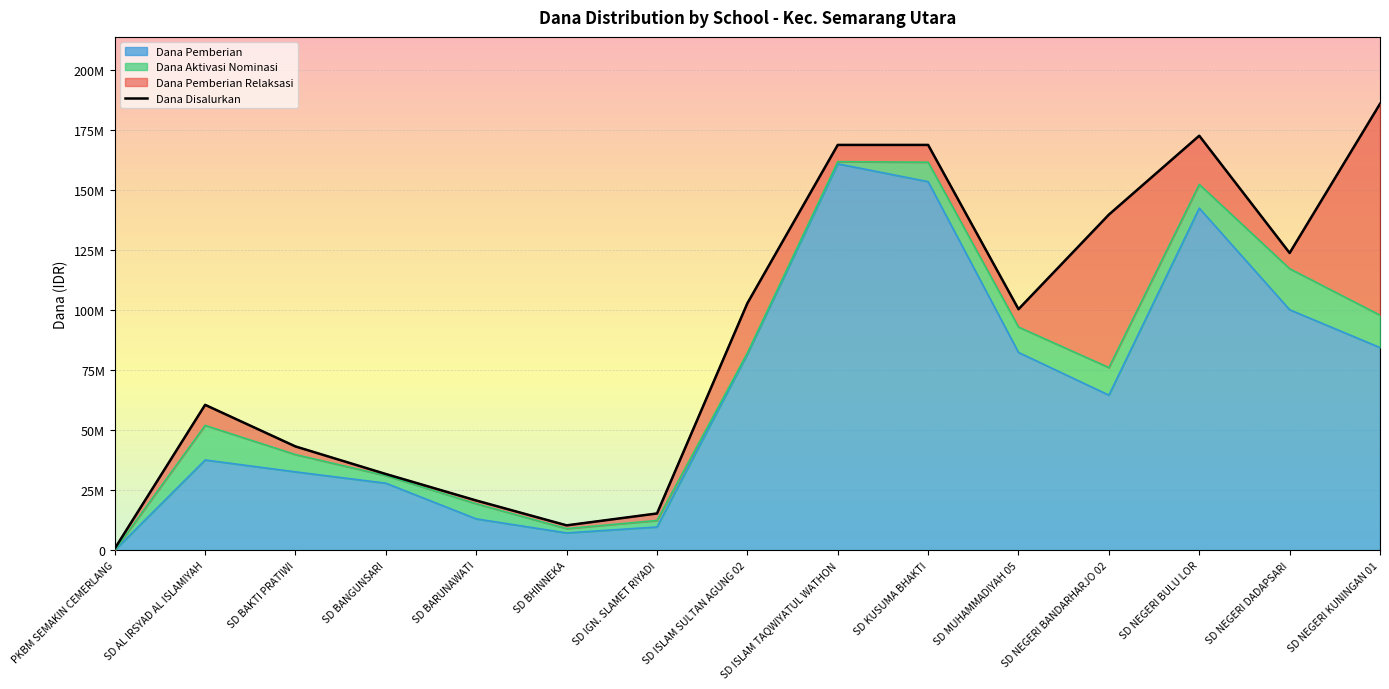

What is the minimum value shown in the chart?

675000